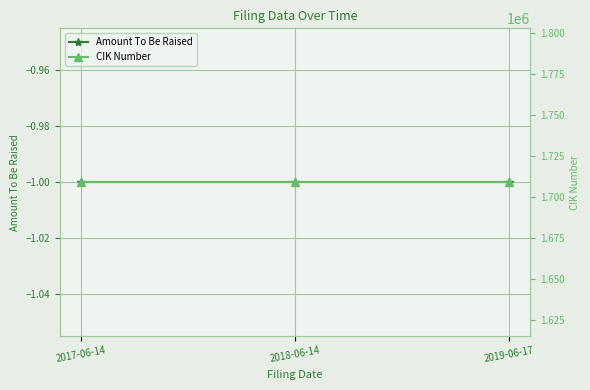

Reading left to right, what are all the values shown in this chart?

Amount To Be Raised: -1	-1	-1
CIK Number: 1708923	1708923	1708923